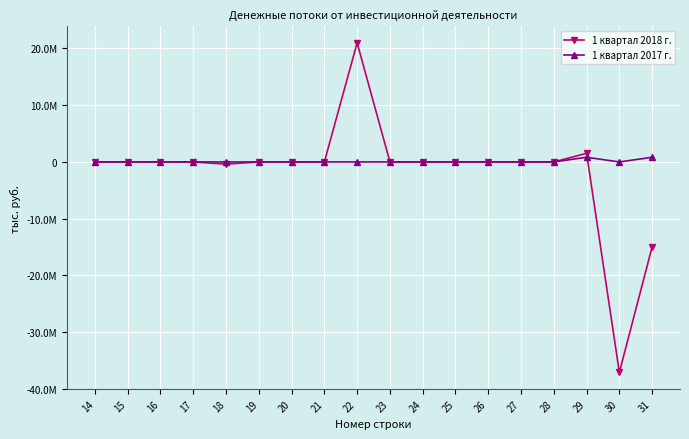

Which series has the largest total across all categories?

1 квартал 2017 г.